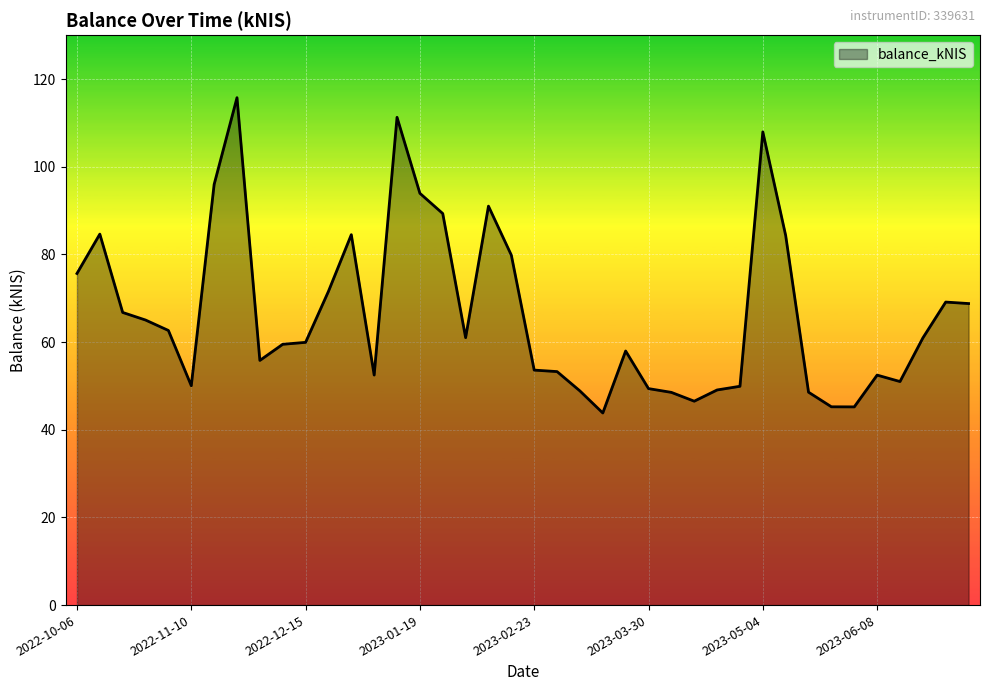

What is the difference between the maximum and minimum values?

71.9